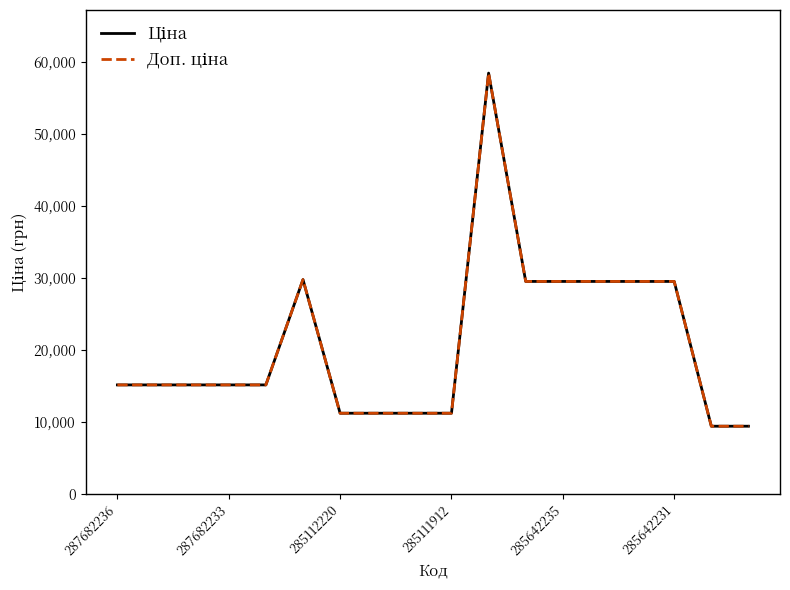

What is the smallest value displayed?

9384.0